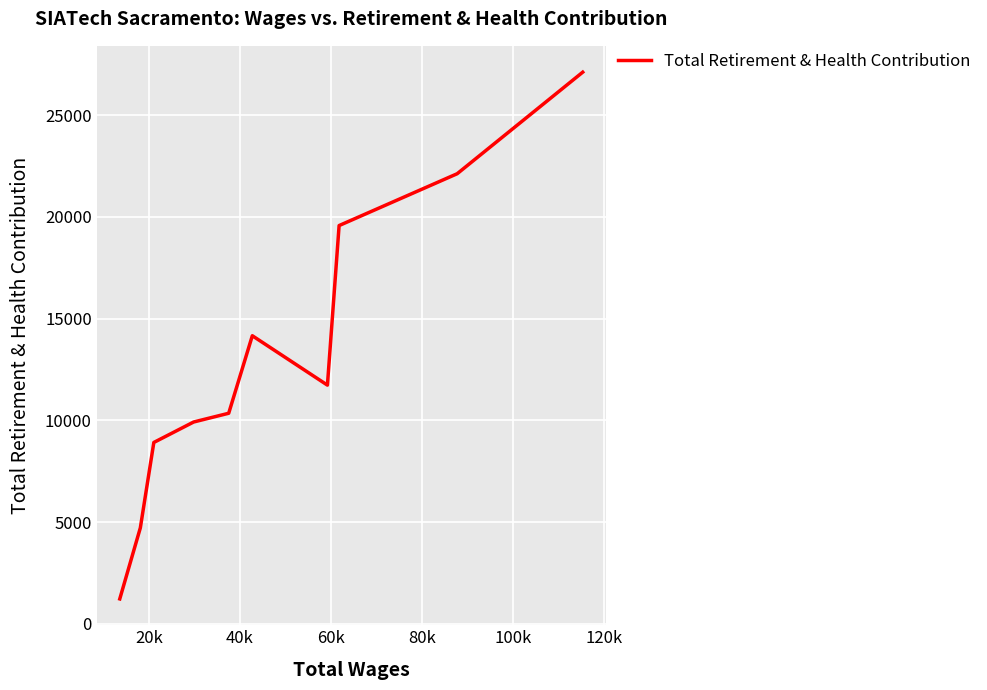

What is the minimum value shown in the chart?

1226